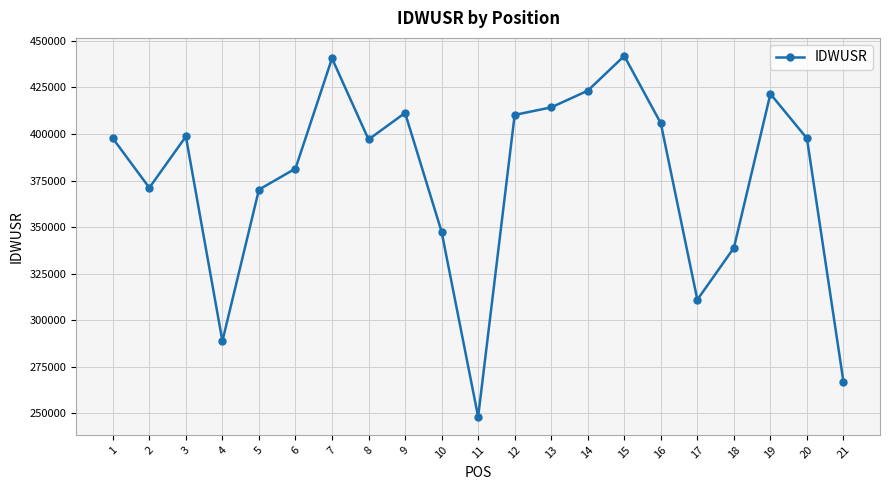

What is the minimum value shown in the chart?

248124